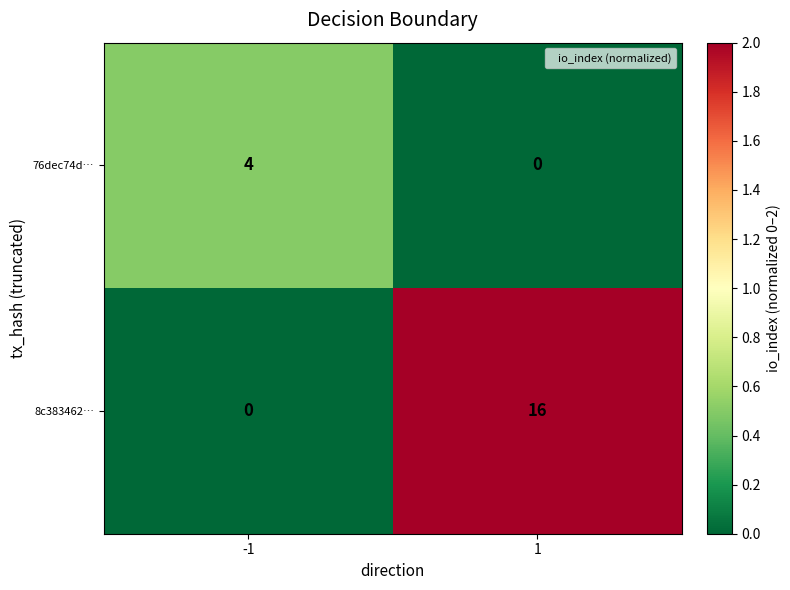

What is the difference between the 76dec74d… values at 1 and -1?

4